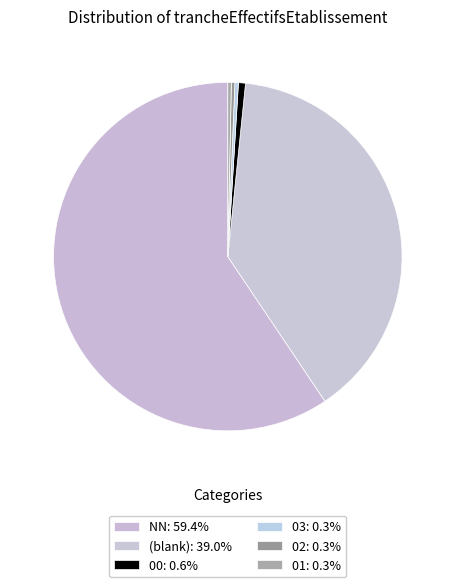

How many slices are in this pie chart?

6